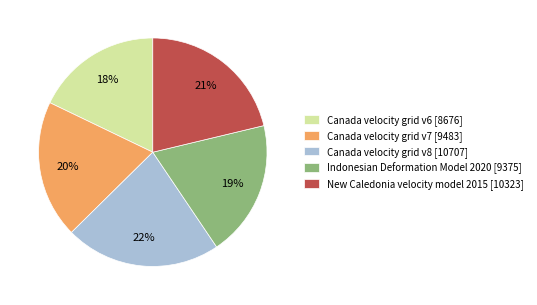

Count the number of slices in the pie.

5